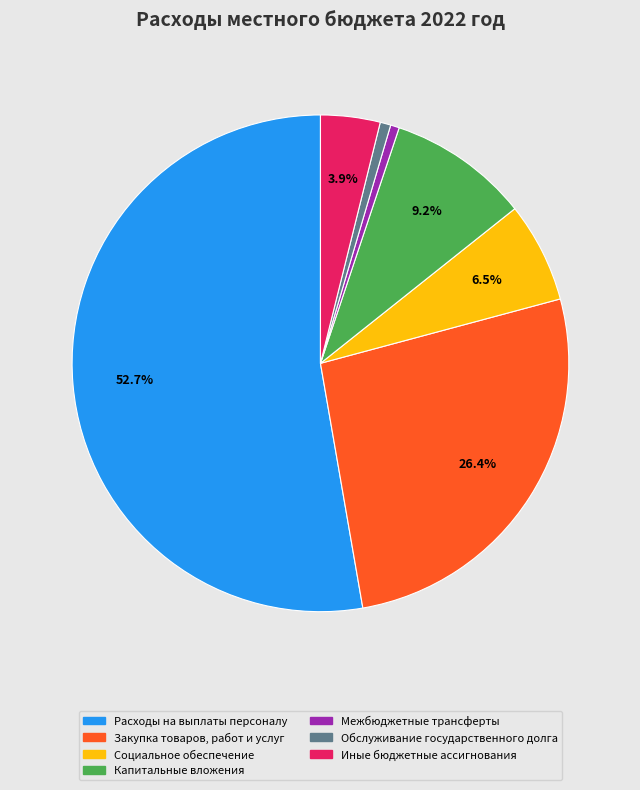

Approximately how many times larger is the value at Межбюджетные трансферты compared to Социальное обеспечение?

0.1